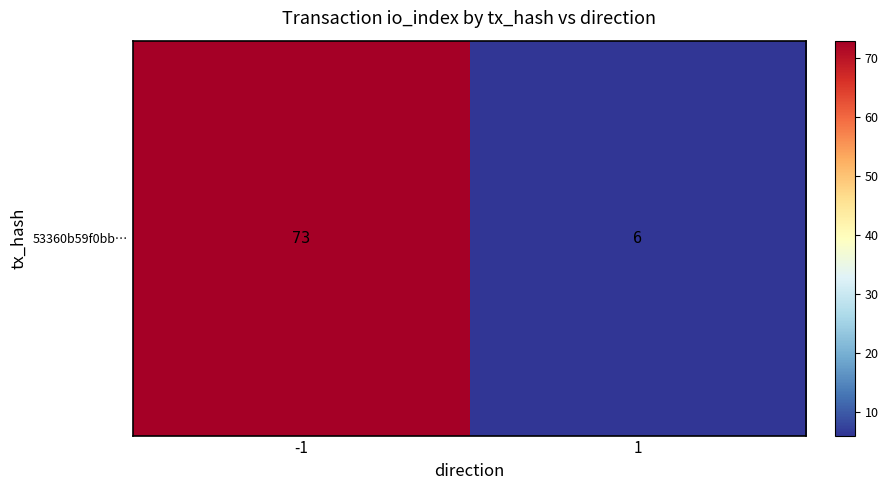

Which has a higher value, -1 or 1?

-1